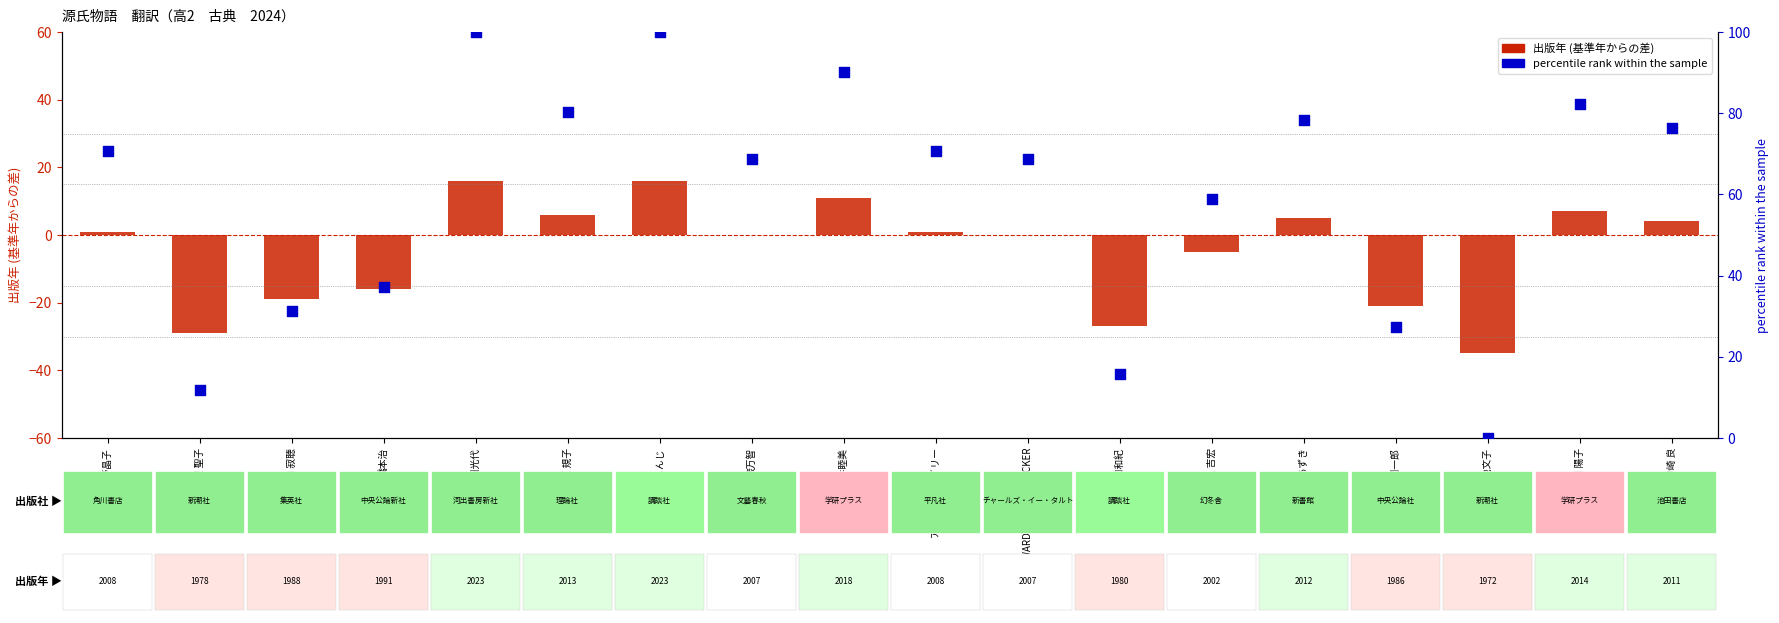

Which series reaches the maximum Y coordinate?

出版年 percentile rank